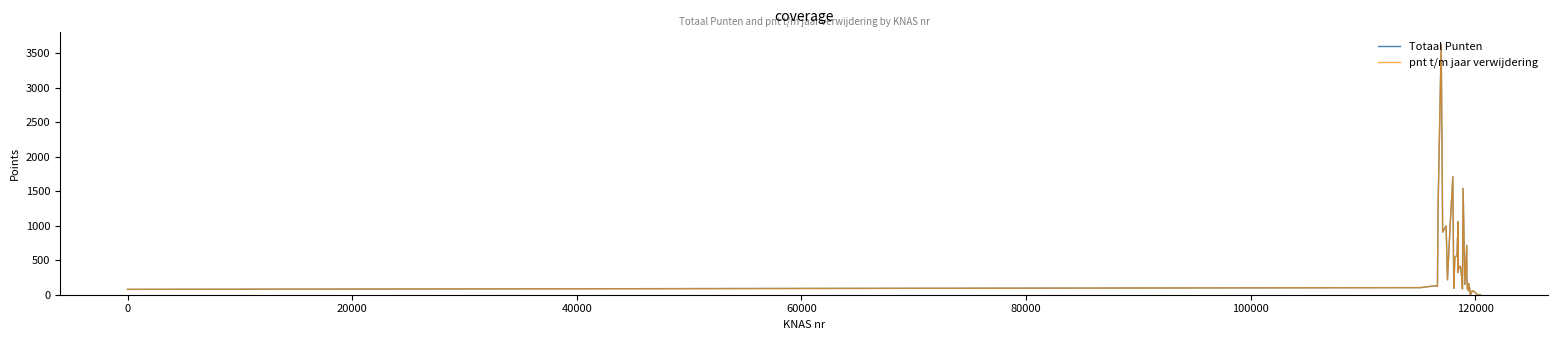

True or false: Totaal Punten and pnt t/m jaar verwijdering intersect in this chart.

False